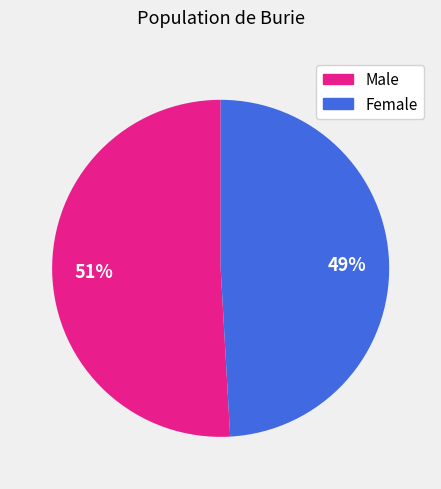

Is it true that Male is 51% of the pie?

True